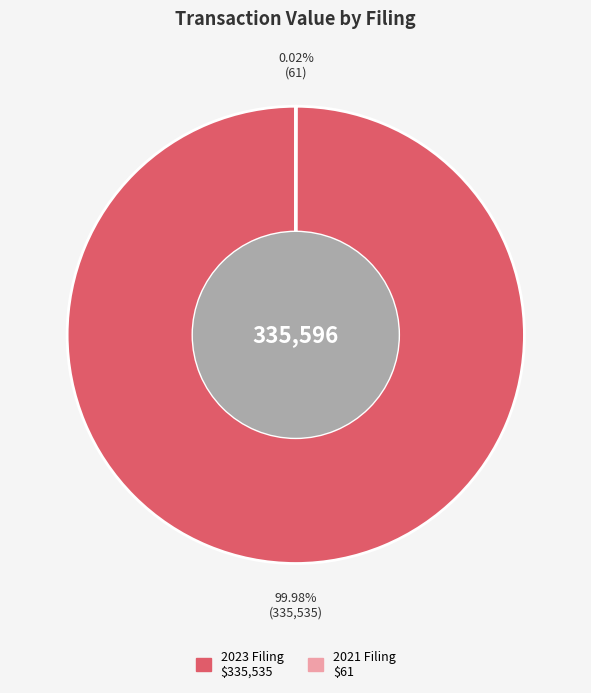

Which category has the biggest portion of the pie?

2023 Filing $335,535